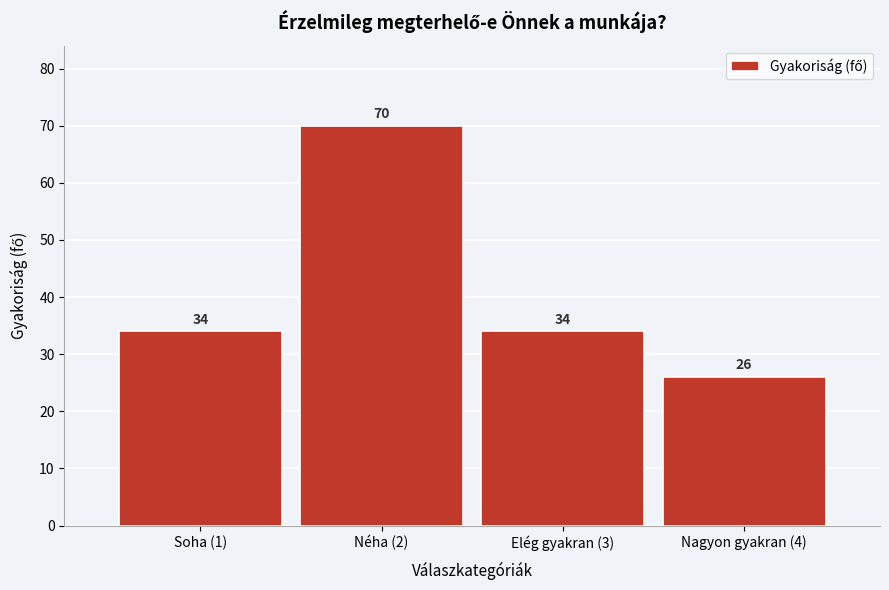

Reading right to left, what are all the values shown in this chart?

26	34	70	34